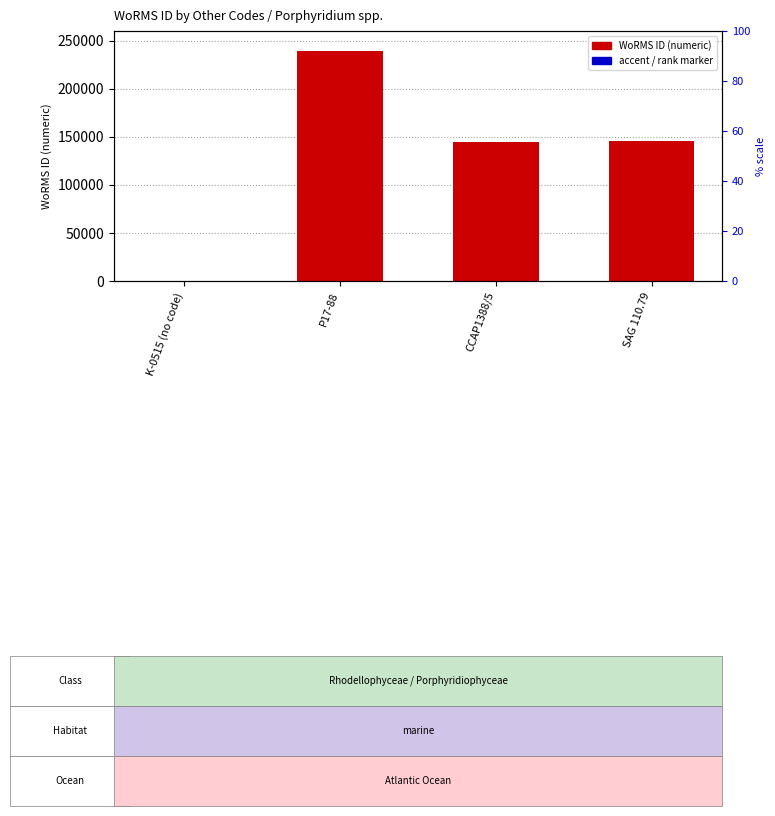

Between SAG 110.79 and CCAP1388/5, which is larger?

SAG 110.79